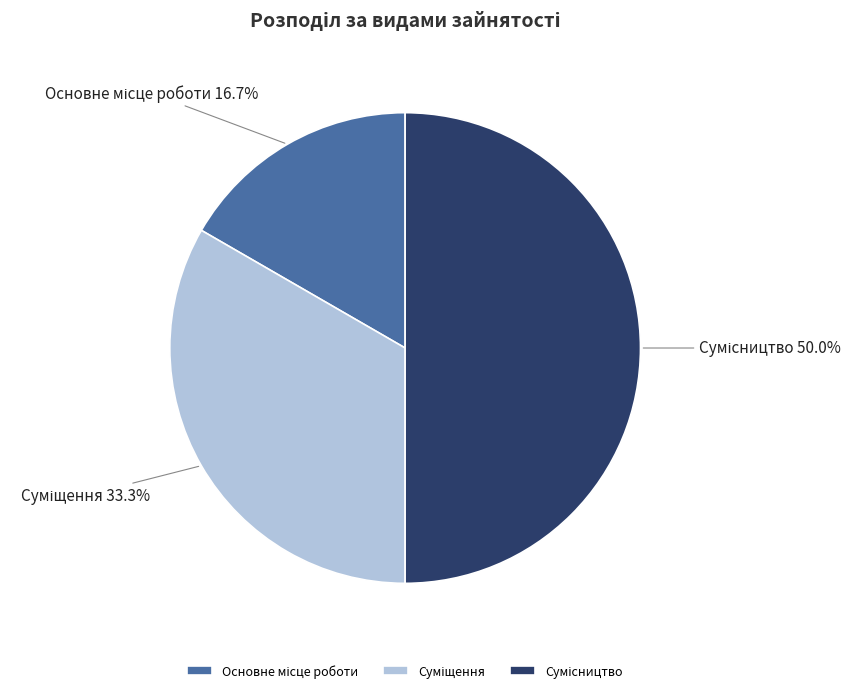

To the nearest percent, what is the combined percentage of Основне місце роботи and Суміщення?

50%